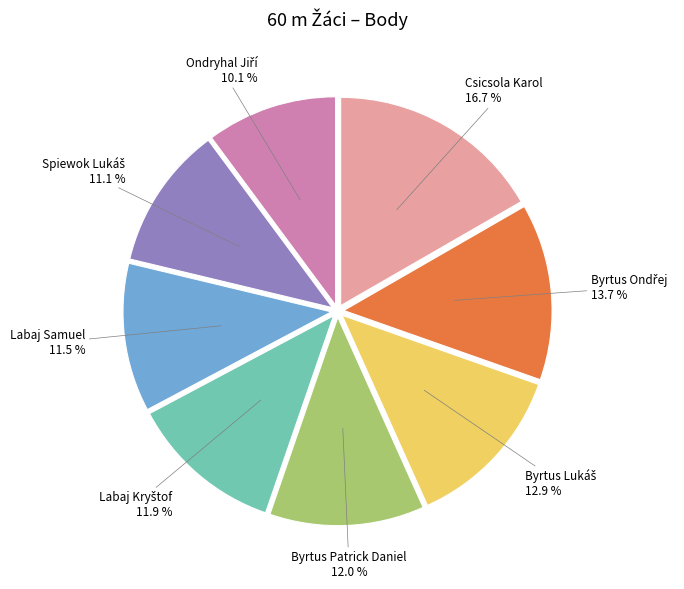

Between Labaj Samuel and Csicsola Karol, which is larger?

Csicsola Karol